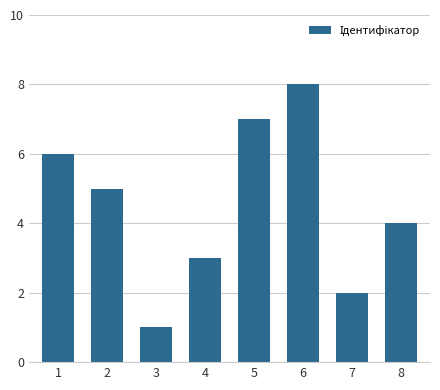

What is the value of the 6th bar from the left?

8